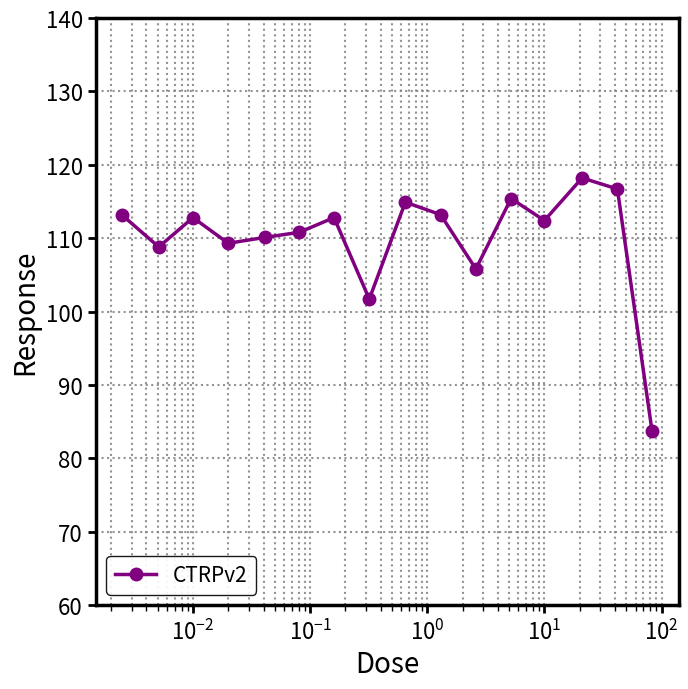

True or false: the data has more than 1 interior local peaks.

True